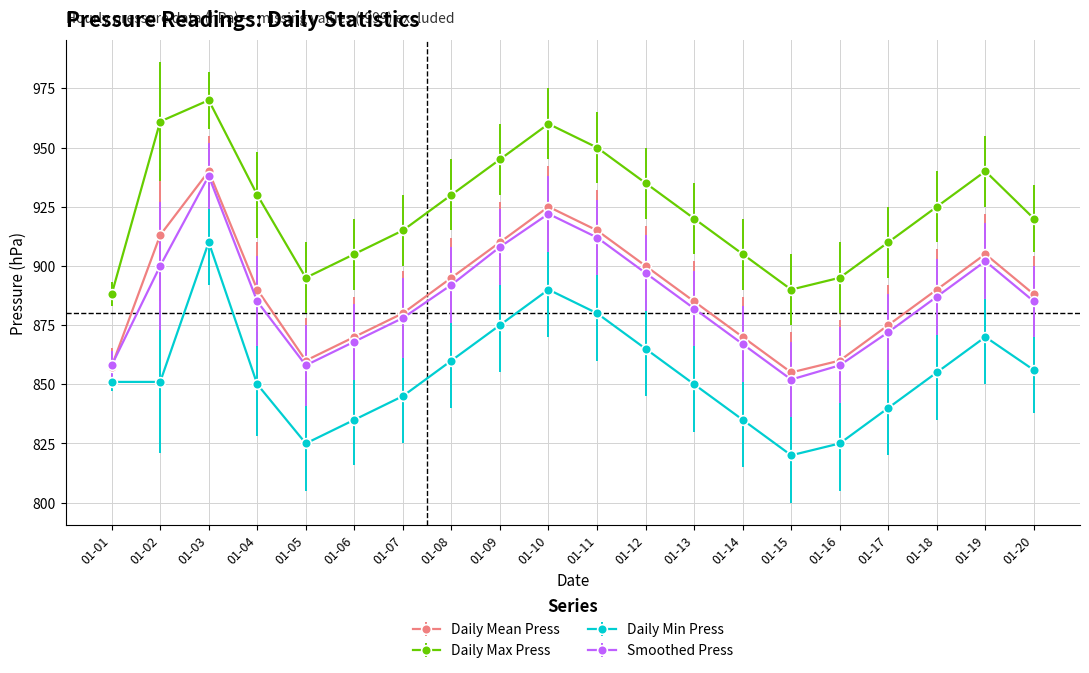

True or false: Daily Mean Press and Daily Max Press intersect in this chart.

False